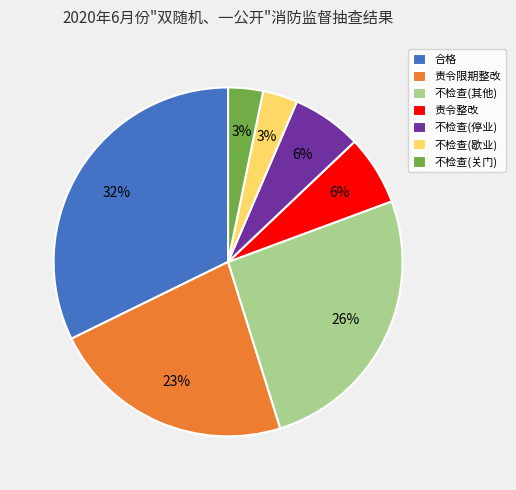

Which has a higher value, 责令整改 or 不检查(歇业)?

责令整改